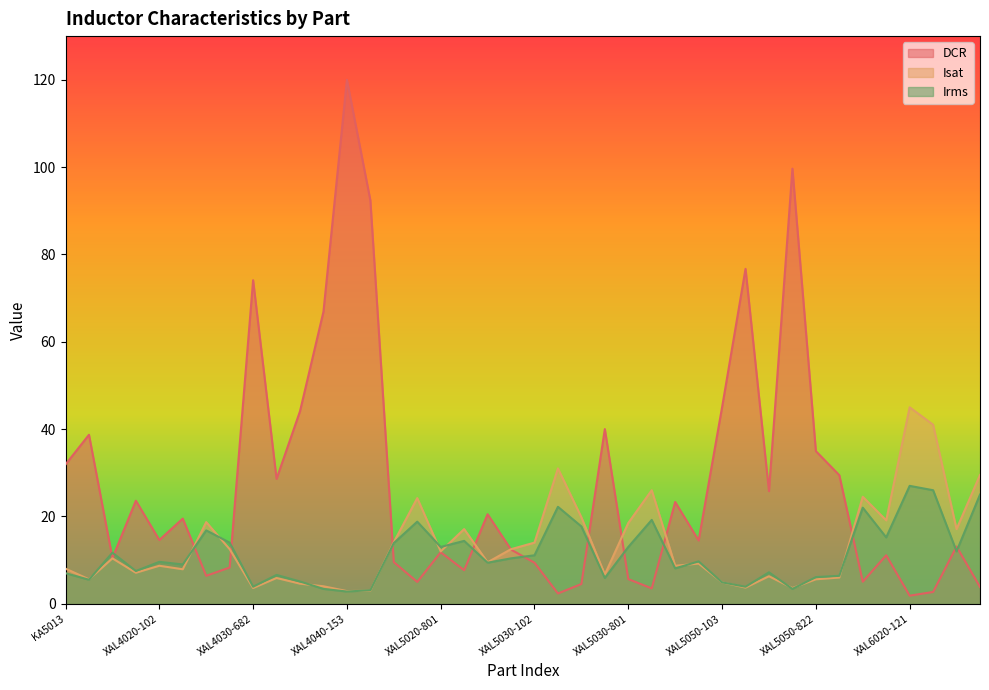

What is the maximum value for Irms?

27.0